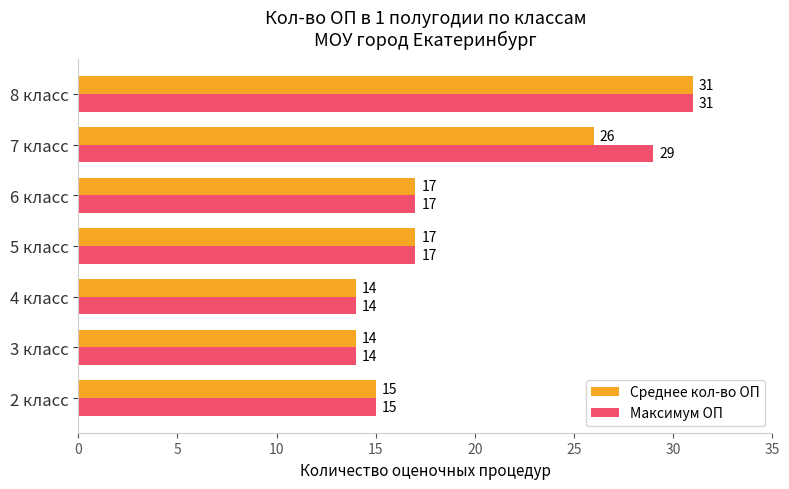

At which label is Среднее кол-во ОП closest to 22?

7 класс